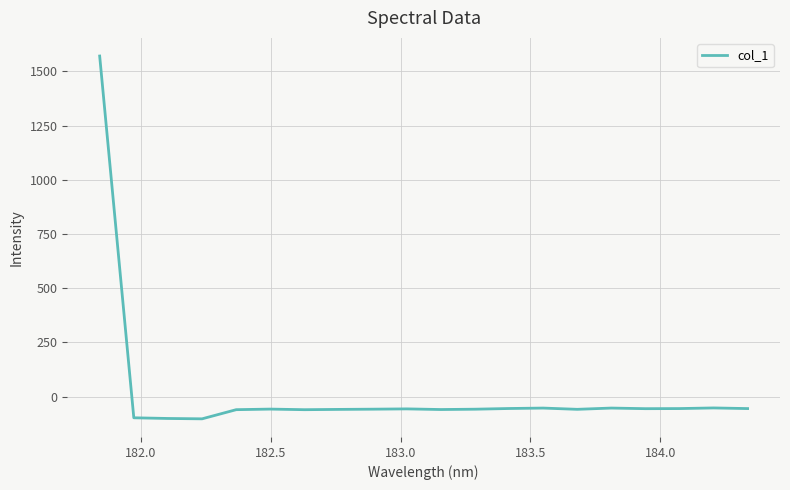

What is the difference between the maximum and minimum values?

1673.5